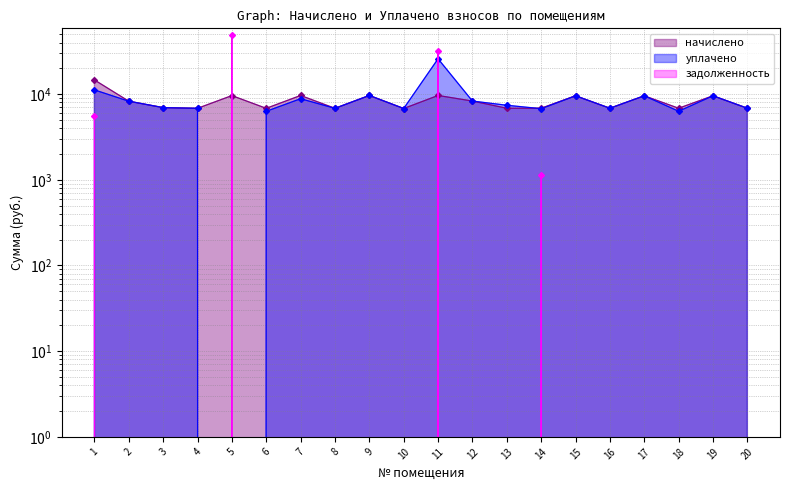

How many distinct data groups are displayed?

3